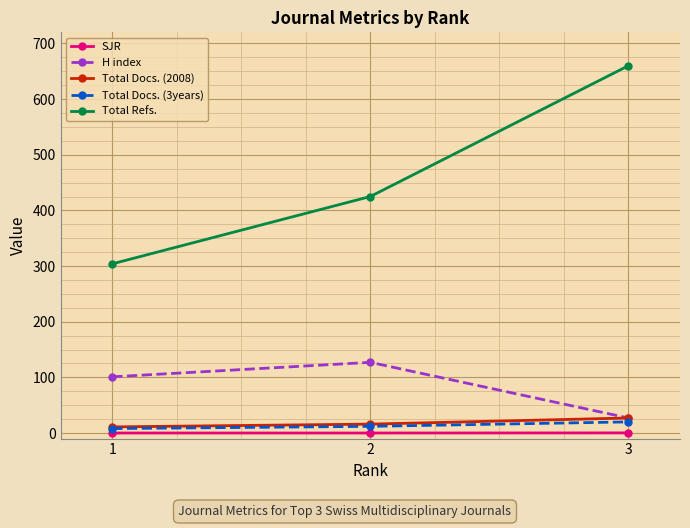

True or false: Total Docs. (2008) has a value of 16.0 at 2.

True